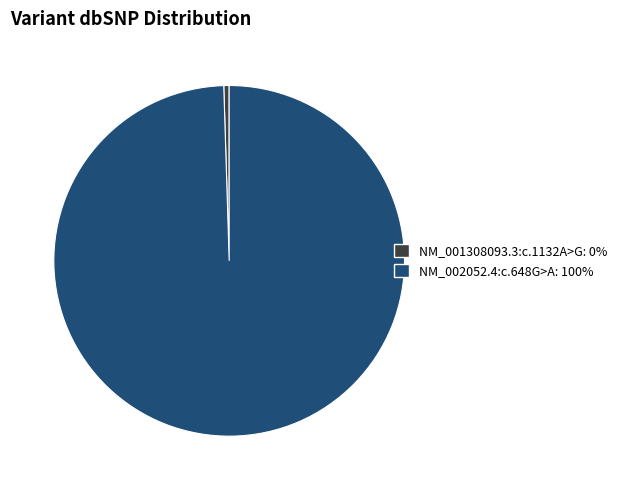

Do NM_002052.4:c.648G>A and NM_001308093.3:c.1132A>G together represent more than half of the pie?

Yes